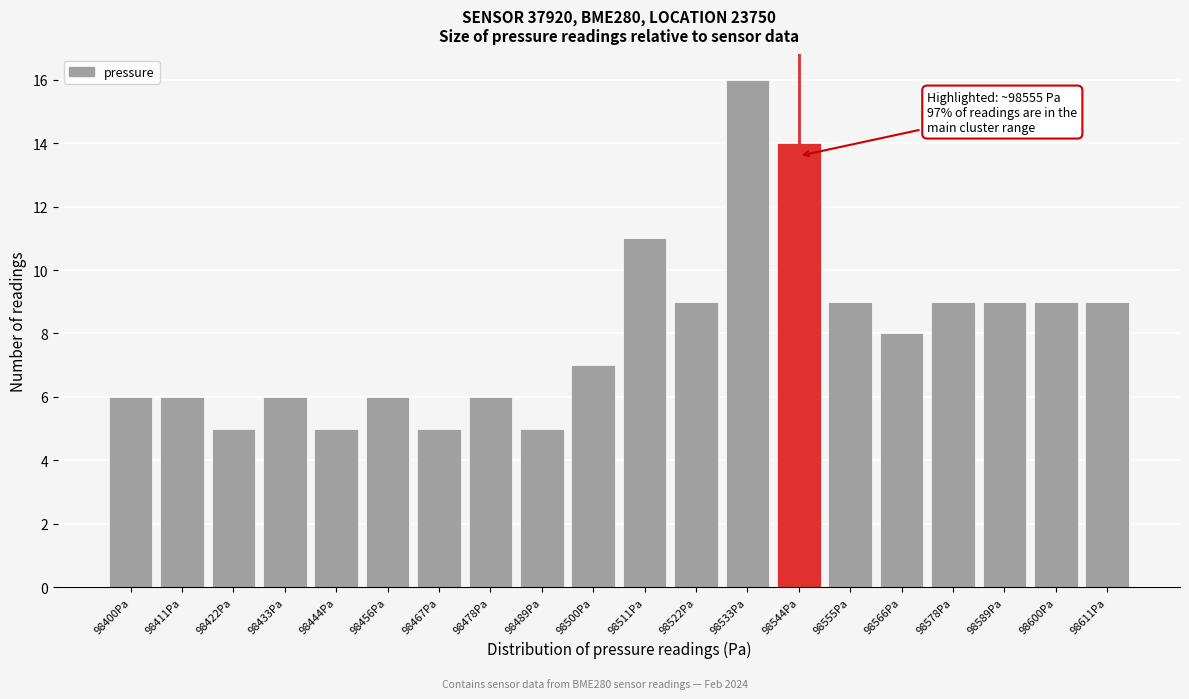

Reading left to right, transcribe all the data shown in this chart.

98400Pa=6	98411Pa=6	98422Pa=5	98433Pa=6	98444Pa=5	98456Pa=6	98467Pa=5	98478Pa=6	98489Pa=5	98500Pa=7	98511Pa=11	98522Pa=9	98533Pa=16	98544Pa=14	98555Pa=9	98566Pa=8	98578Pa=9	98589Pa=9	98600Pa=9	98611Pa=9